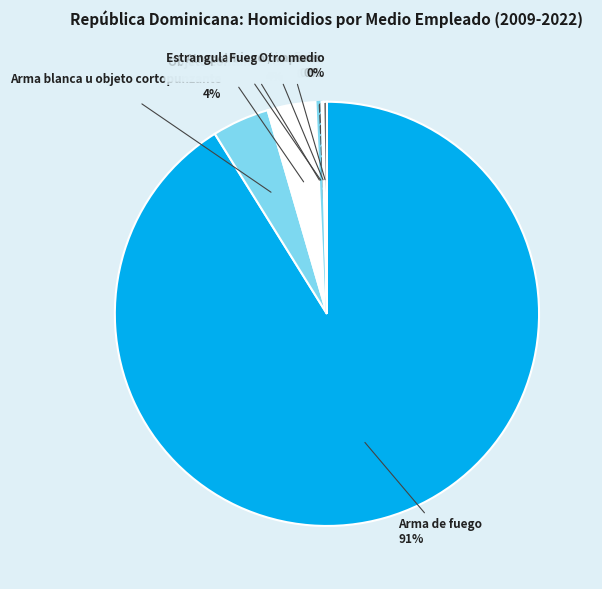

Rank the categories by value from lowest to highest.

Atropello con vehículo, Fuego / vapores, Otro medio, Estrangulamiento / asfixia, Objeto contundente, Arma blanca u objeto cortopunzante, Arma de fuego